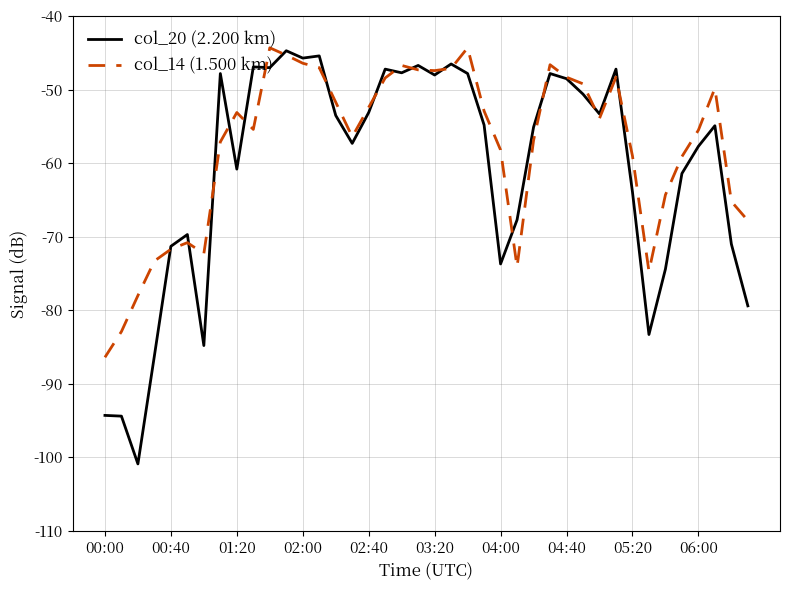

Which series has the largest total across all categories?

col_14 (1.500 km)